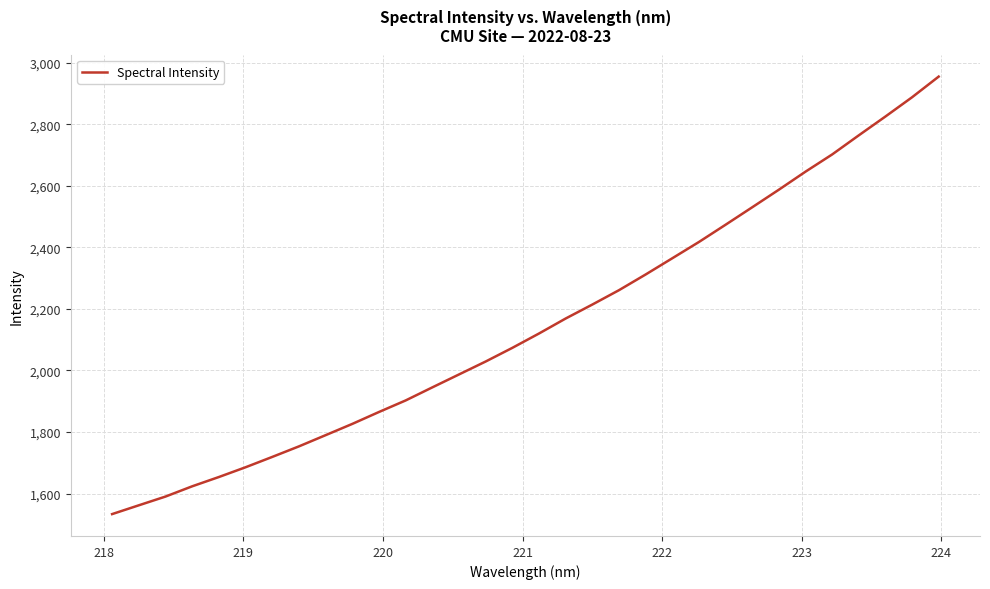

How many lines are shown in the chart?

1